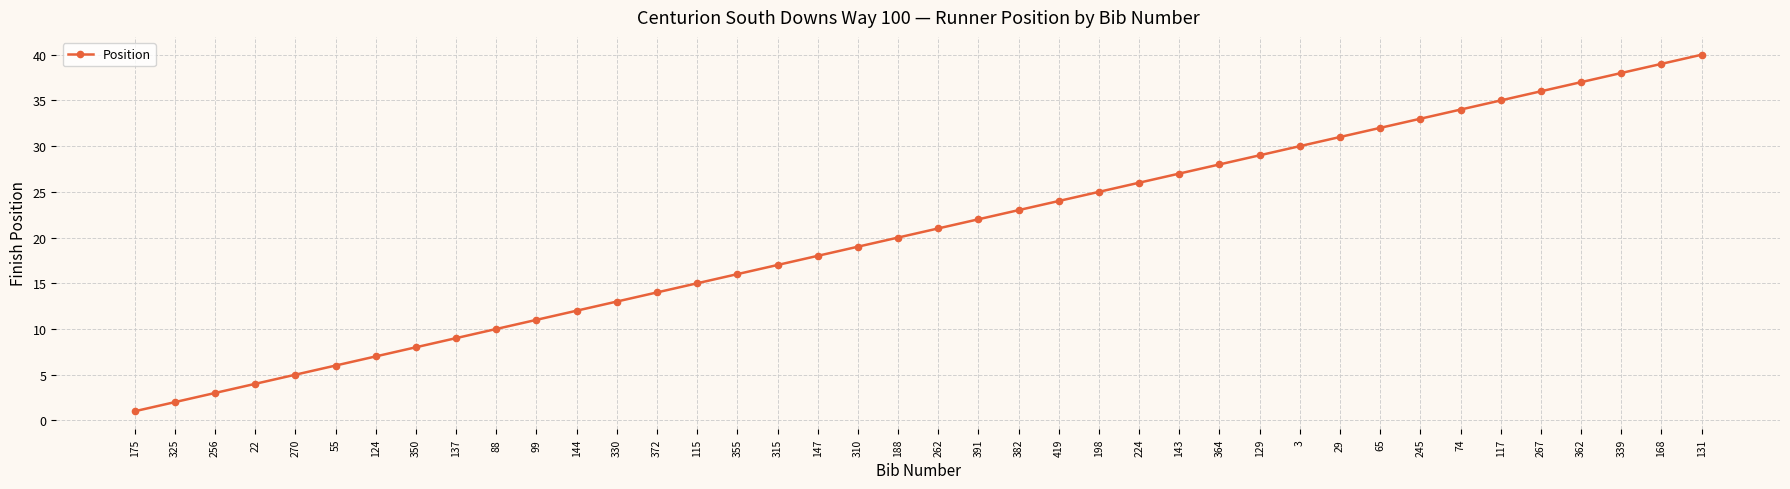

How many distinct data groups are displayed?

1